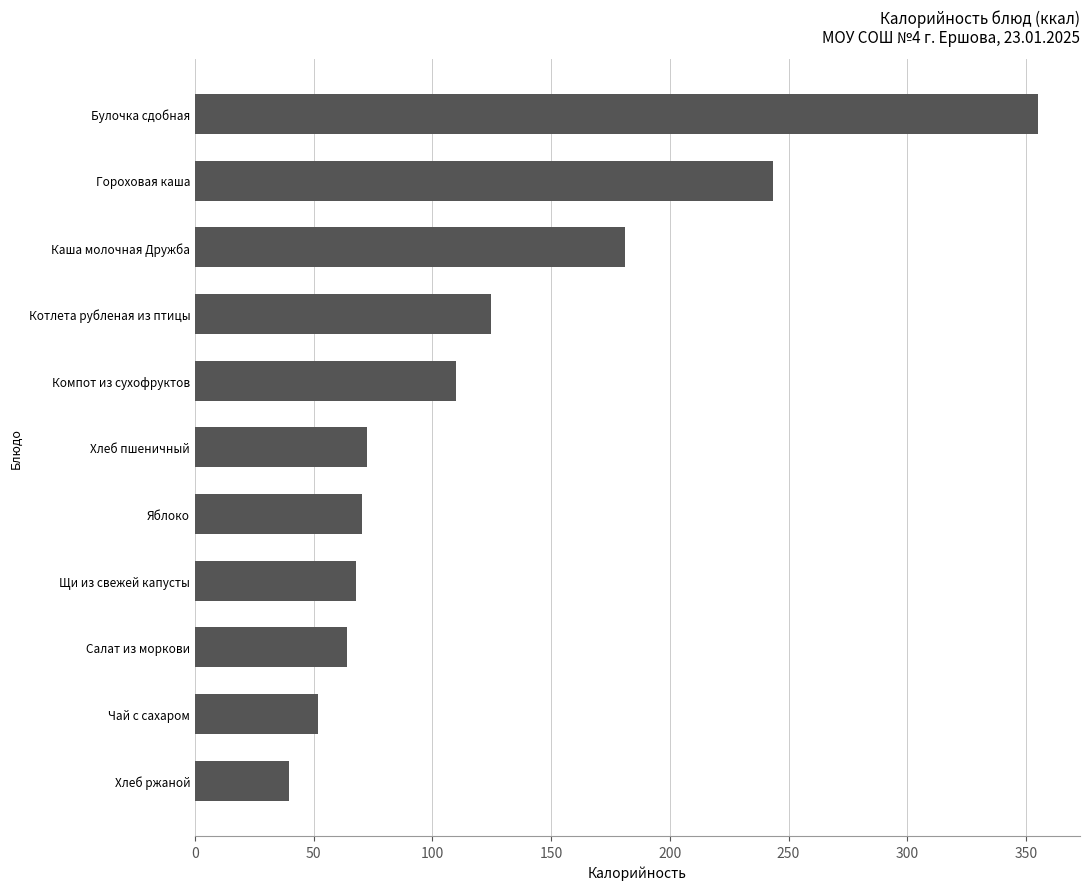

Between Салат из моркови and Котлета рубленая из птицы, which is larger?

Котлета рубленая из птицы